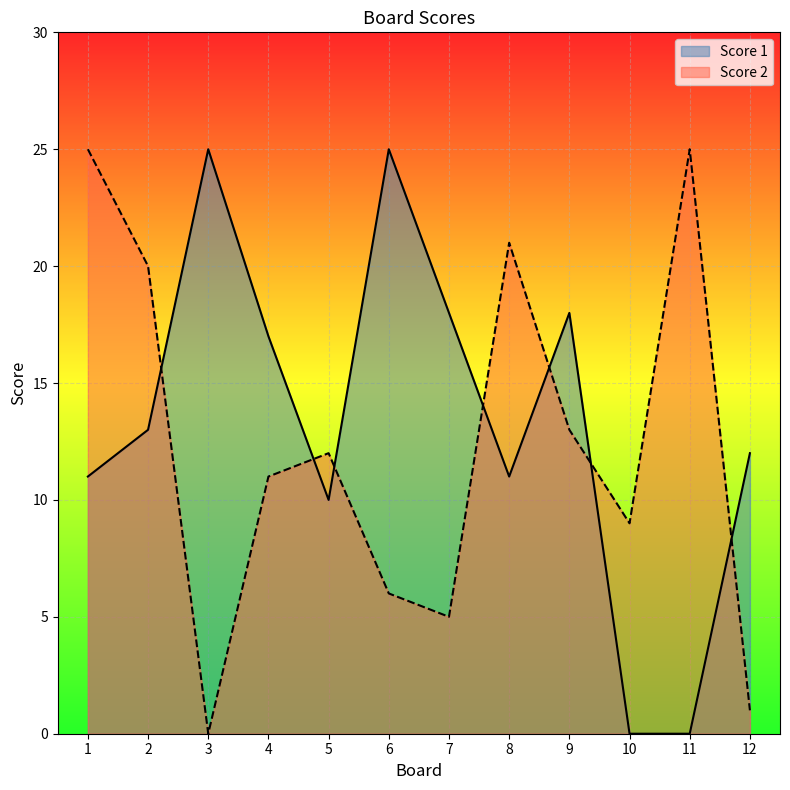

Reading left to right, transcribe all the data shown in this chart.

Score 1: 1=11	2=13	3=25	4=17	5=10	6=25	7=18	8=11	9=18	10=0	11=0	12=12
Score 2: 1=25	2=20	3=0	4=11	5=12	6=6	7=5	8=21	9=13	10=9	11=25	12=1